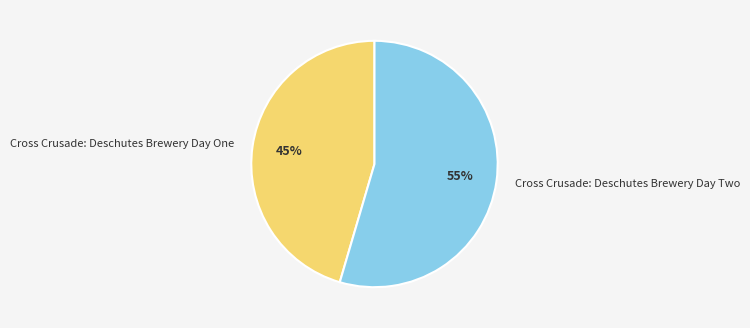

Combined, do Cross Crusade: Deschutes Brewery Day Two and Cross Crusade: Deschutes Brewery Day One account for over 50%?

Yes